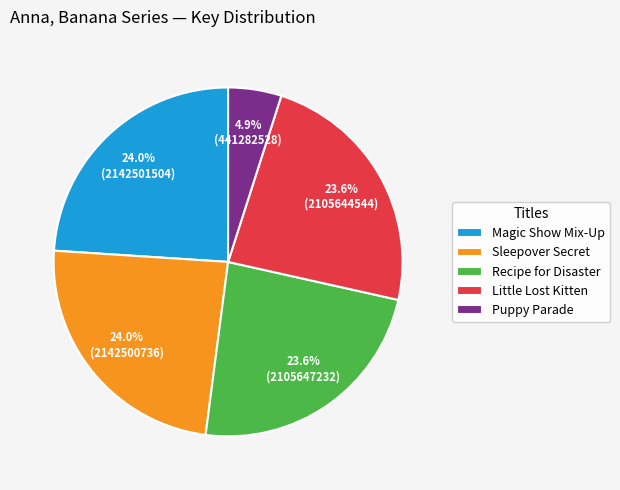

What is the smallest slice in the pie chart?

Puppy Parade